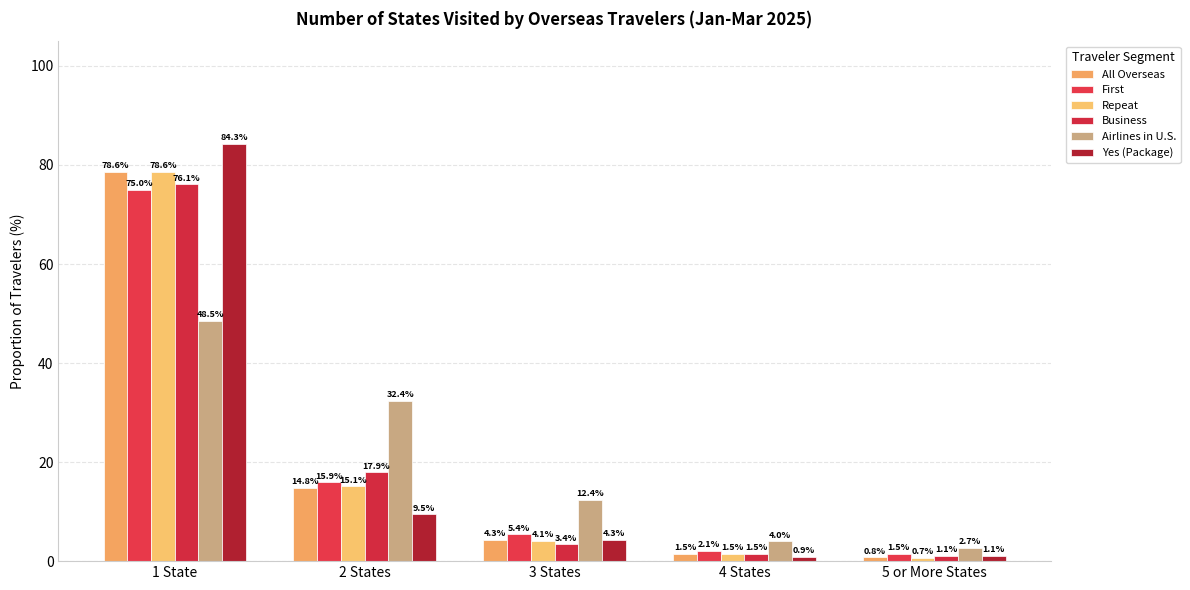

At which category does the chart reach its peak across all series?

1 State